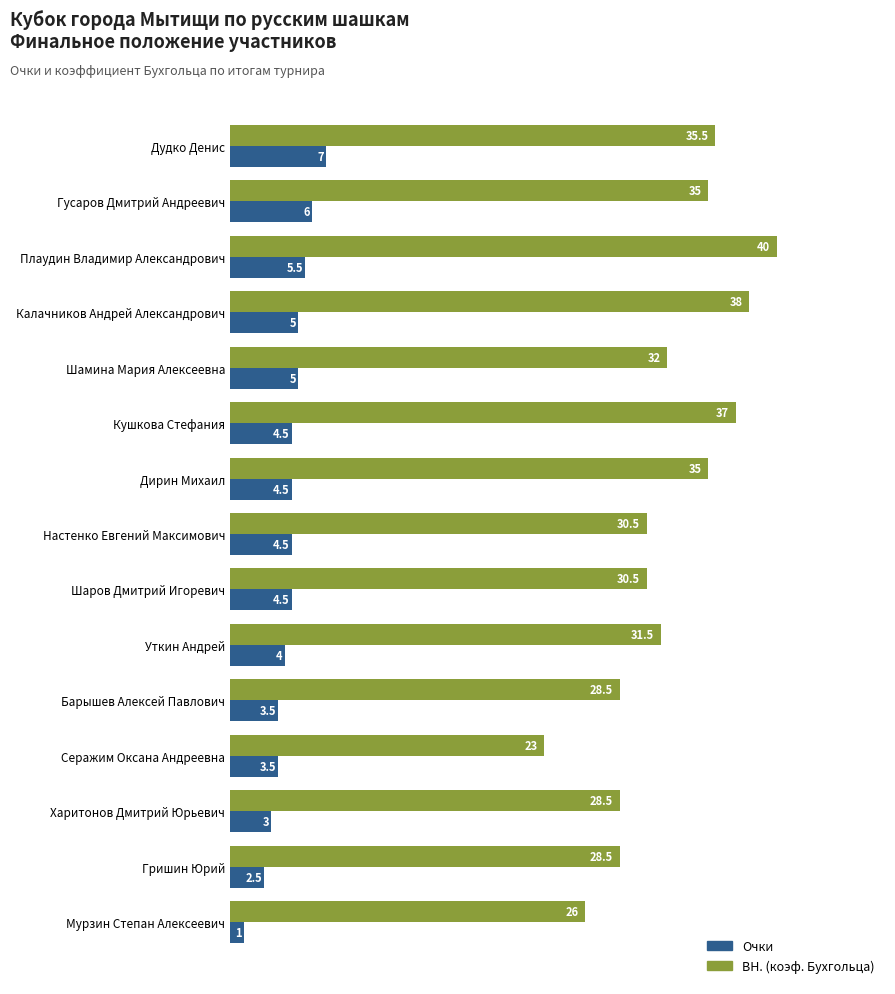

What is the greatest value displayed?

40.0